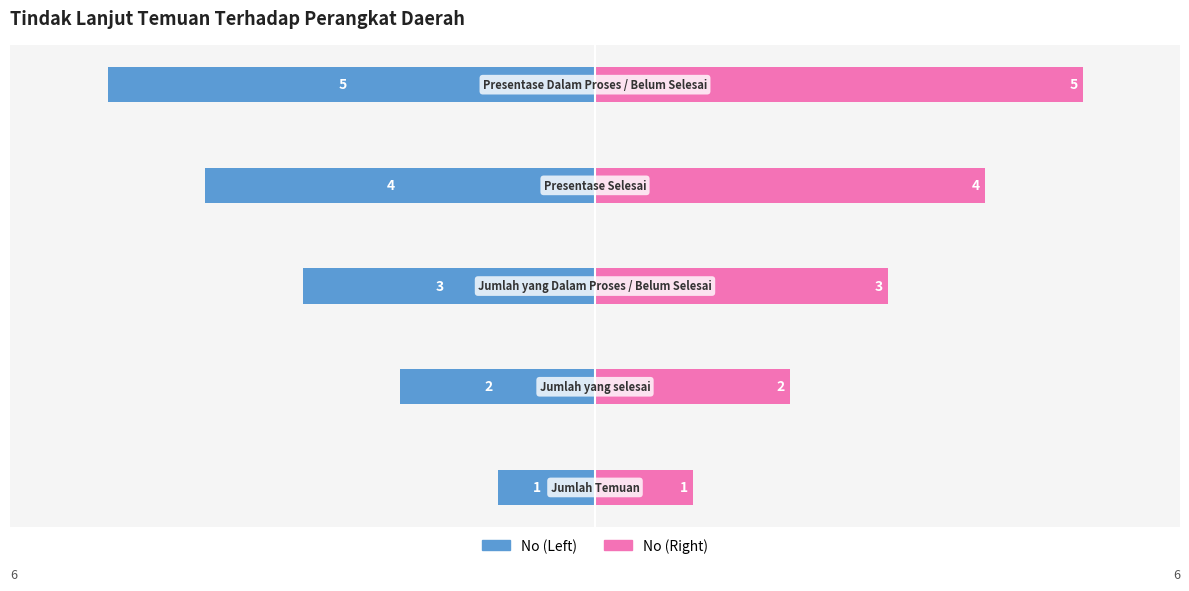

Which series changed the most between 2 and 3?

No (Left)